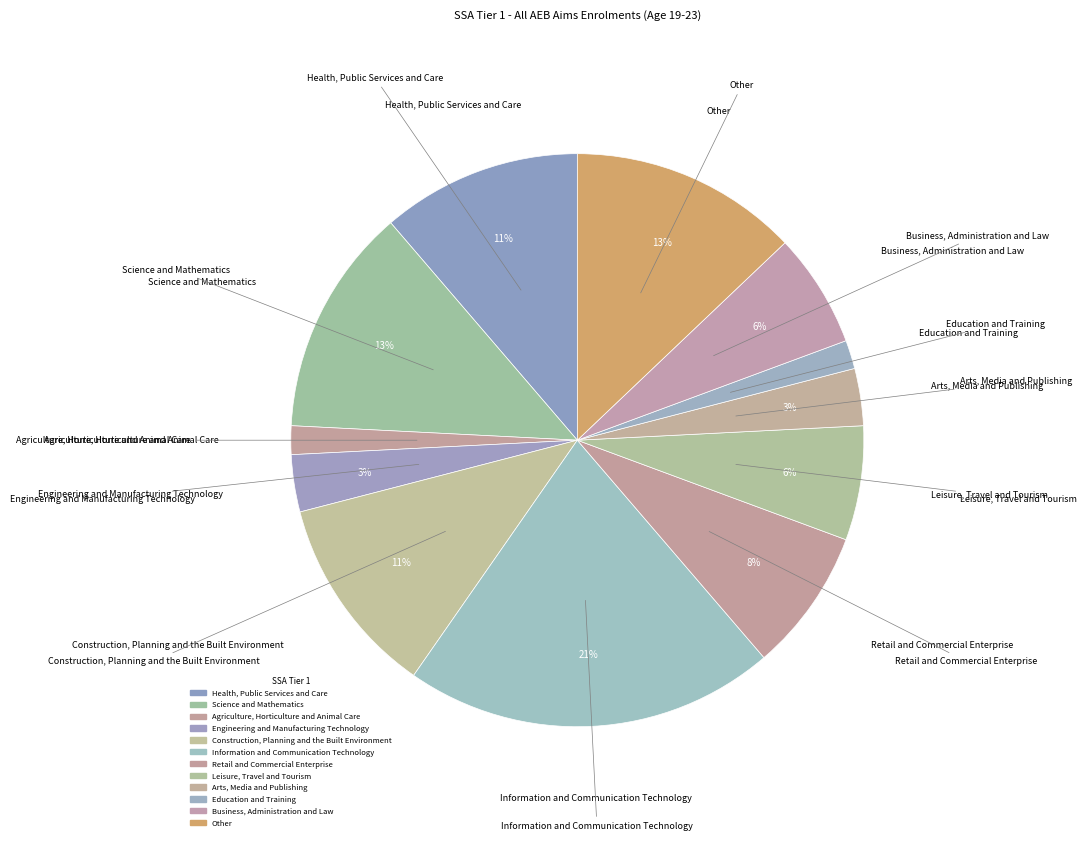

How many slices are in this pie chart?

12